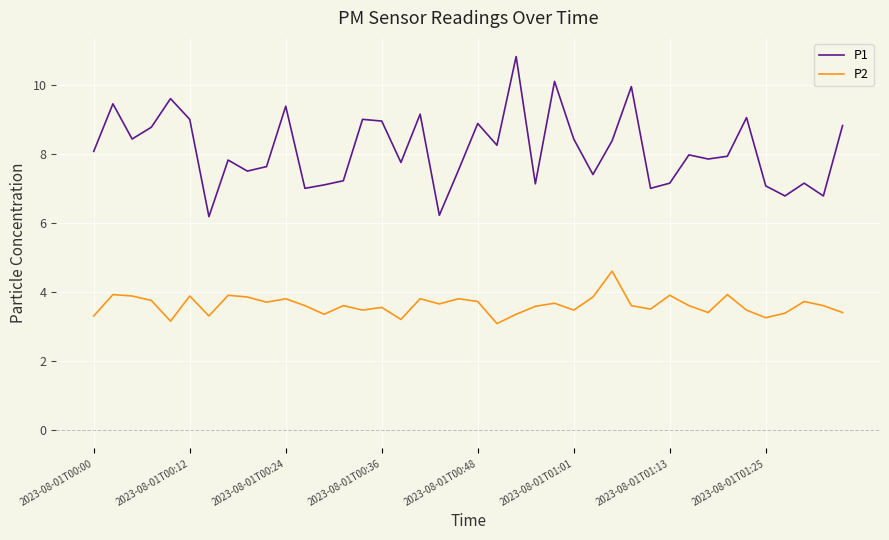

What is the minimum value for P1?

6.2